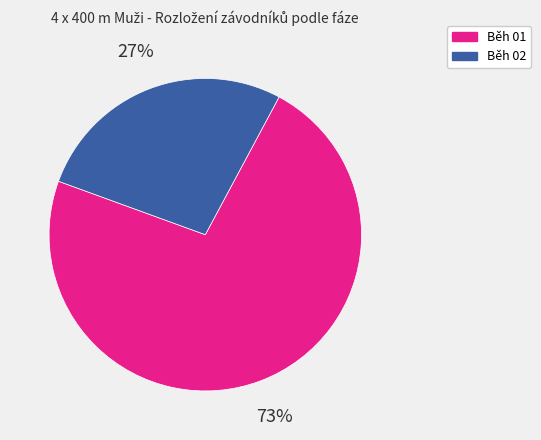

Combined, do Běh 01 and Běh 02 account for over 50%?

Yes